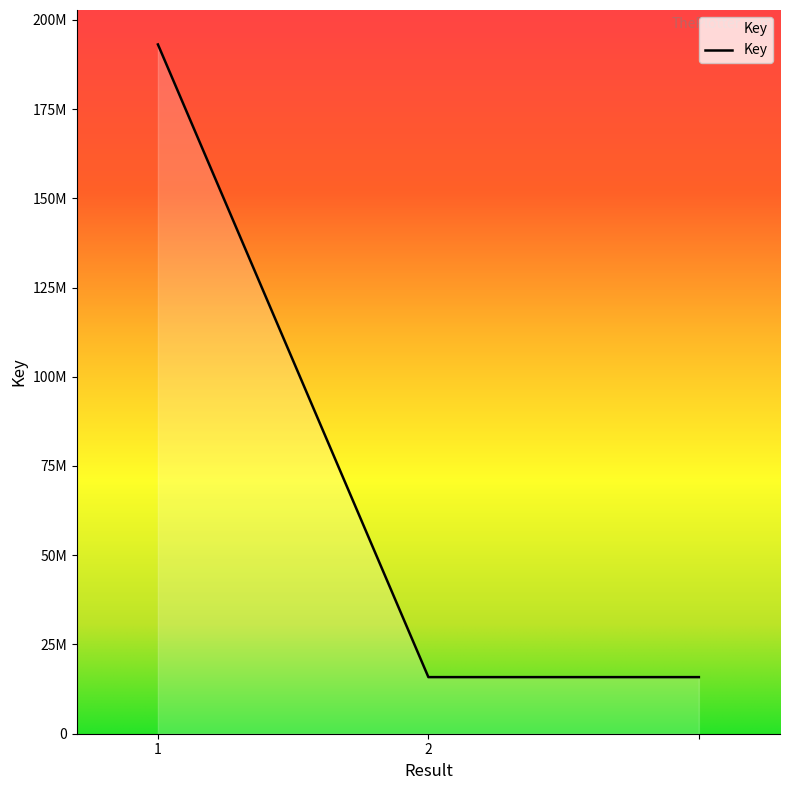

What is the average value?

74932179